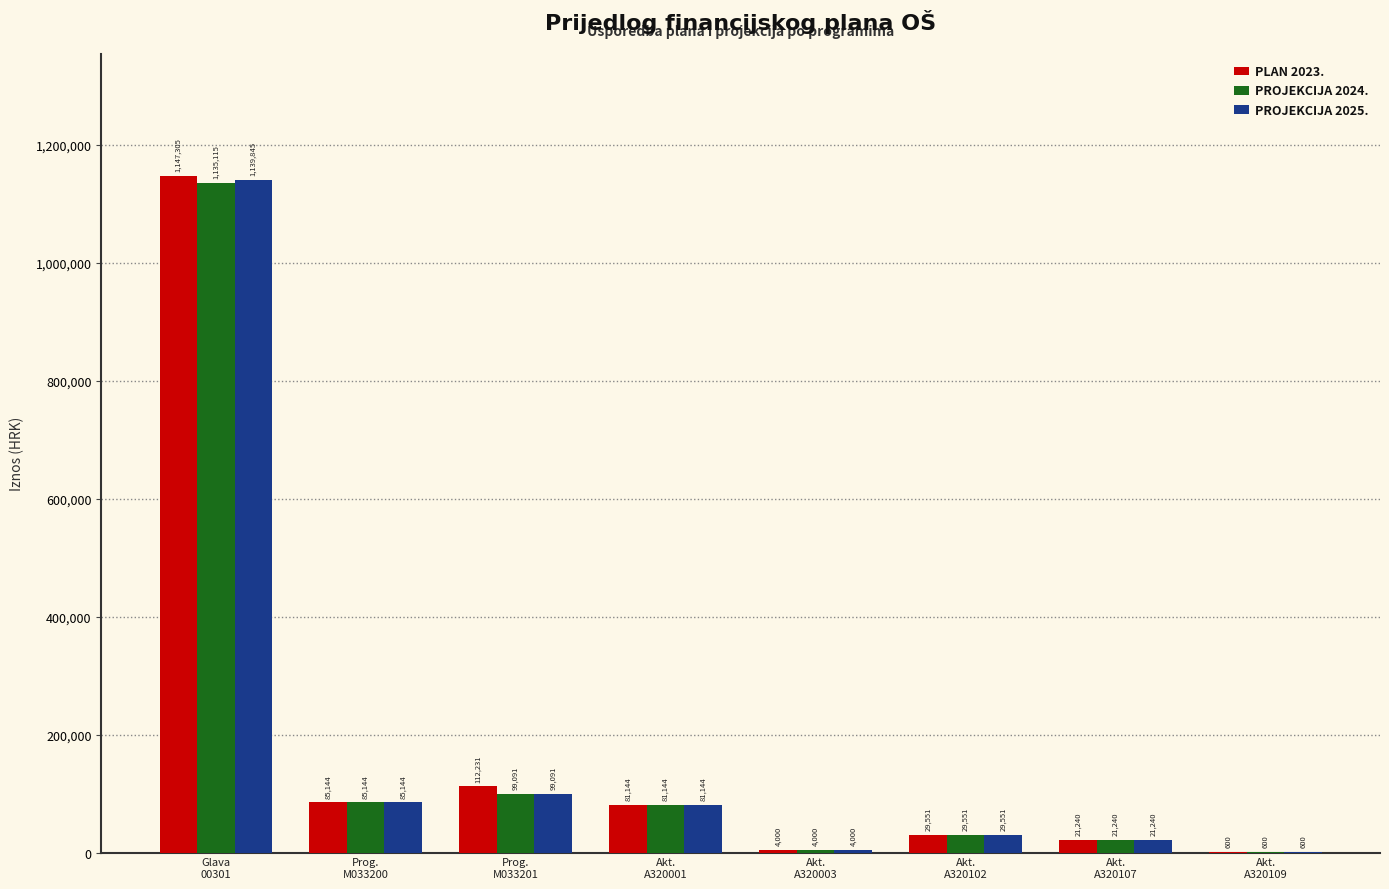

What is the greatest value displayed?

1147305